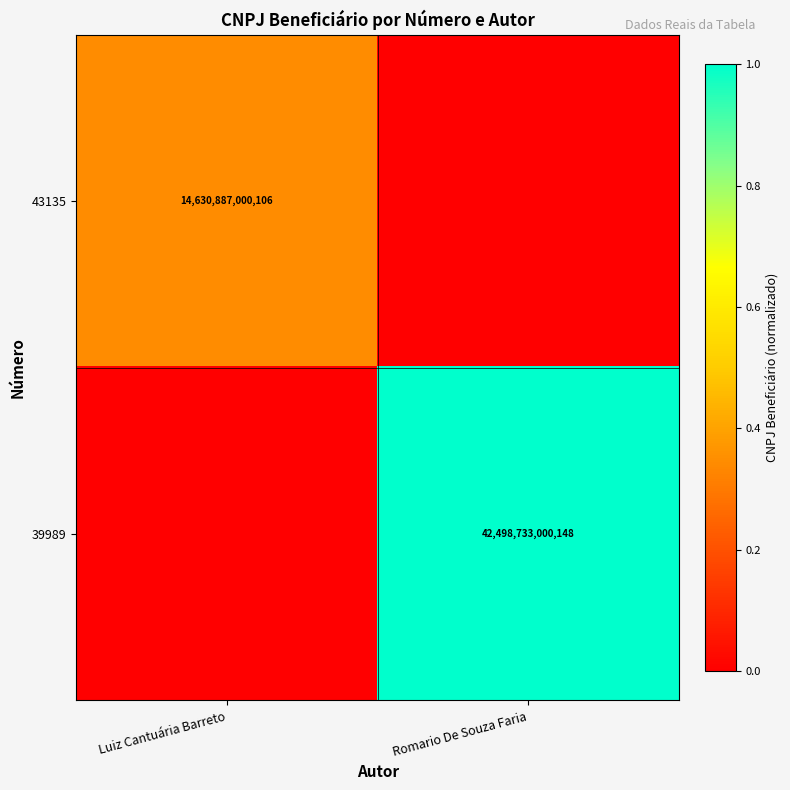

The value of 39989 at Romario De Souza Faria is 42498733000148. True or false?

True